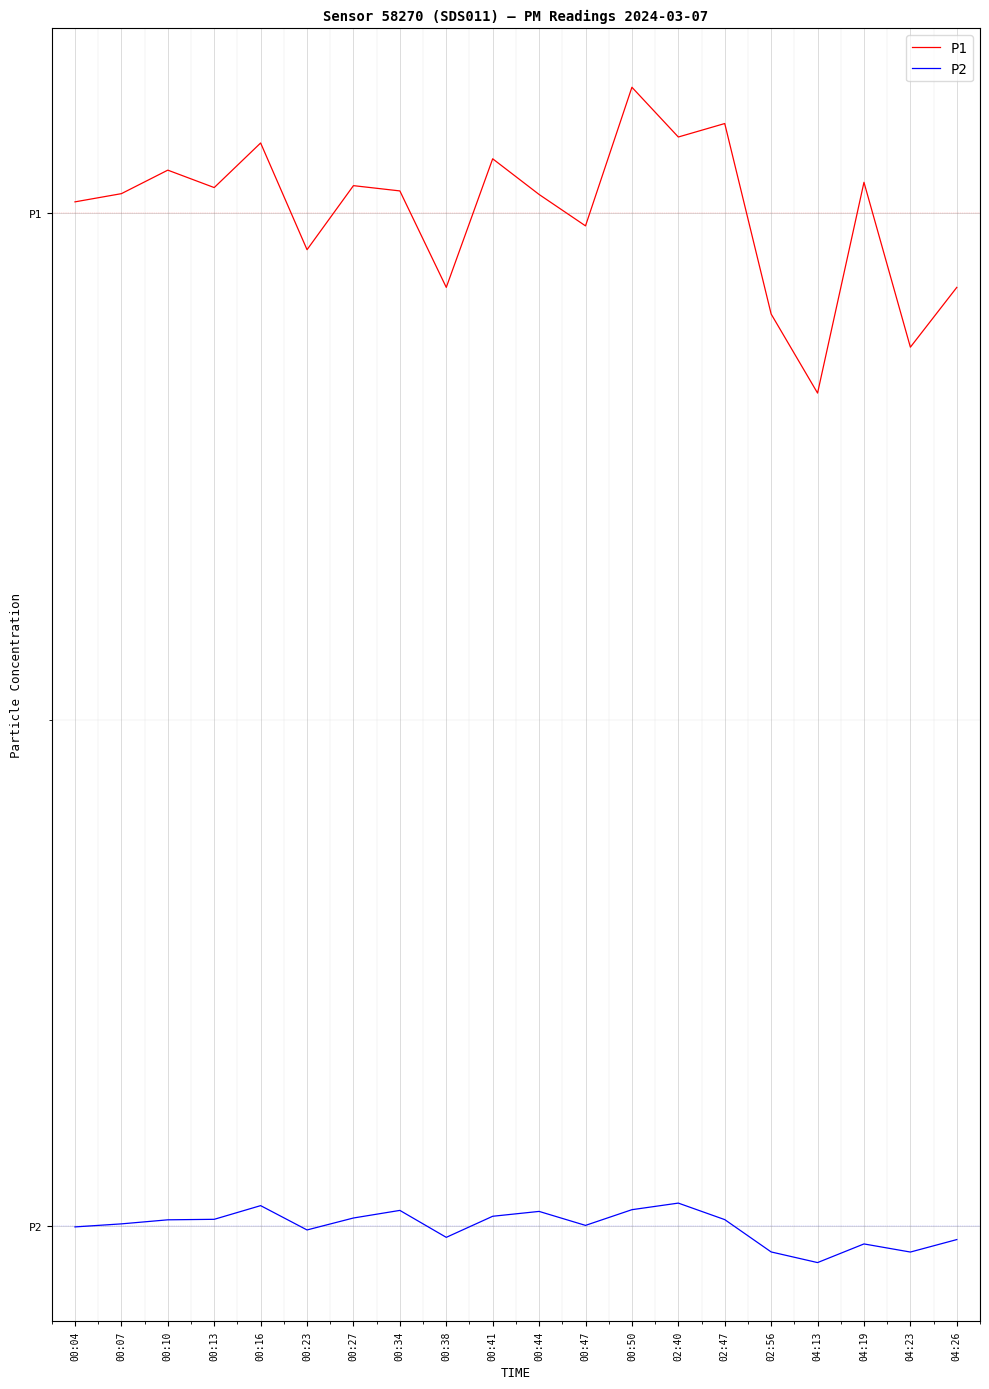

Reading left to right, list all the values displayed in this chart.

P1: 00:04=40.4	00:07=40.8	00:10=41.7	00:13=41.0	00:16=42.8	00:23=38.6	00:27=41.1	00:34=40.9	00:38=37.1	00:41=42.1	00:44=40.7	00:47=39.5	00:50=45.0	02:40=43.0	02:47=43.5	02:56=36.0	04:13=32.9	04:19=41.2	04:23=34.7	04:26=37.1
P2: 00:04=-0.0	00:07=0.1	00:10=0.3	00:13=0.3	00:16=0.8	00:23=-0.1	00:27=0.3	00:34=0.6	00:38=-0.4	00:41=0.4	00:44=0.6	00:47=0.0	00:50=0.7	02:40=0.9	02:47=0.3	02:56=-1.0	04:13=-1.4	04:19=-0.7	04:23=-1.0	04:26=-0.5